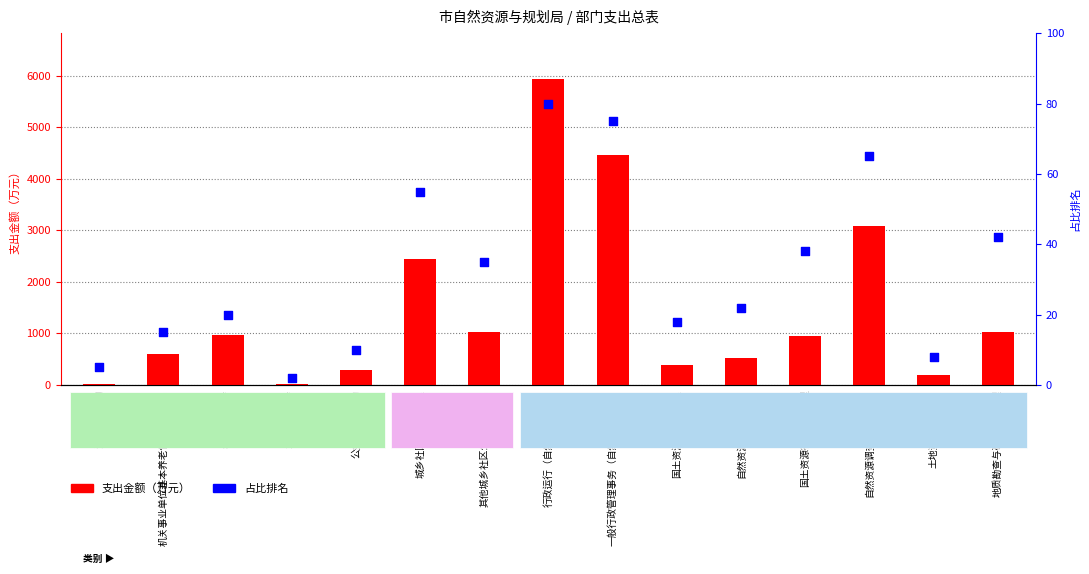

Which series has the largest Y range (max minus min)?

支出金额（万元）